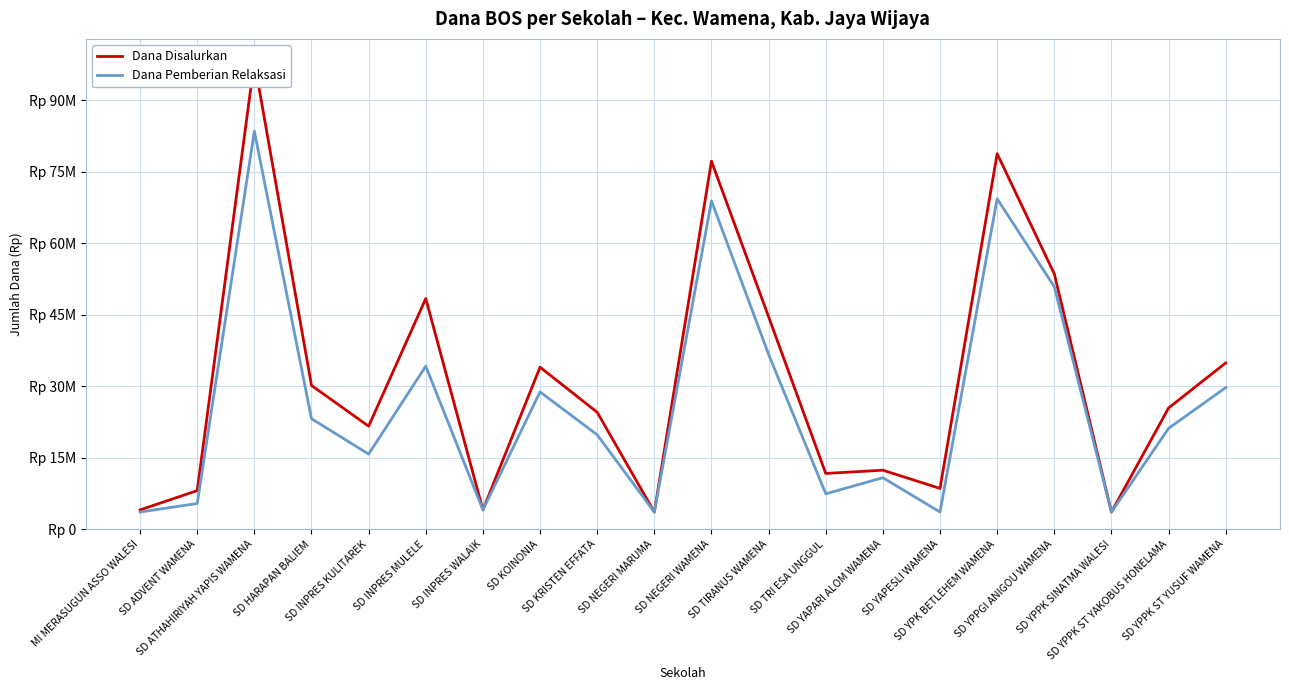

At which category does Dana Pemberian Relaksasi reach its first local valley?

SD INPRES KULITAREK